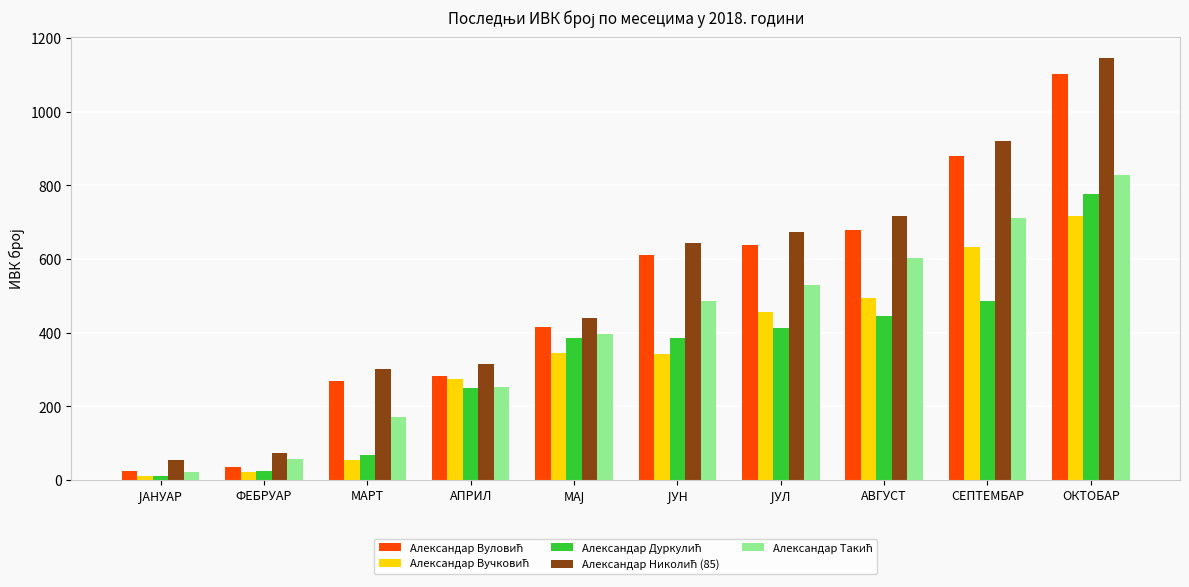

What is the spread (max minus min) of values at МАРТ?

246